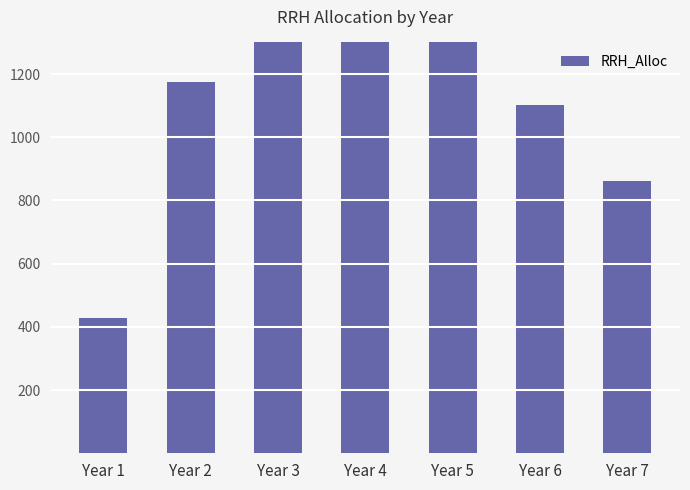

How many data points are less than 1176?

3